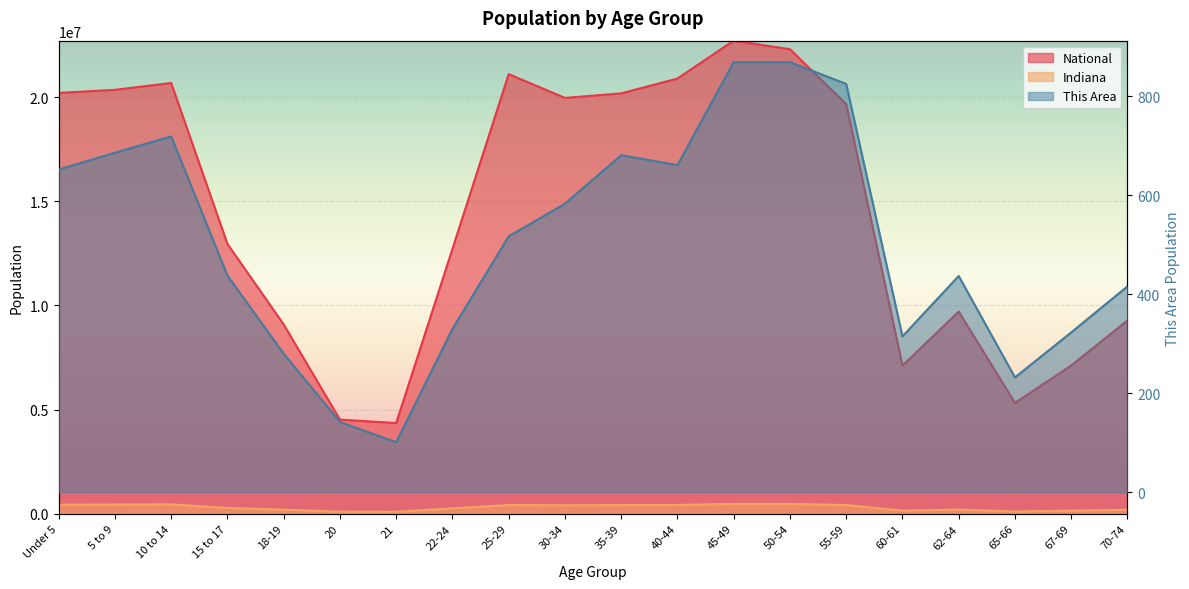

At which category is the sum across all series the highest?

45-49